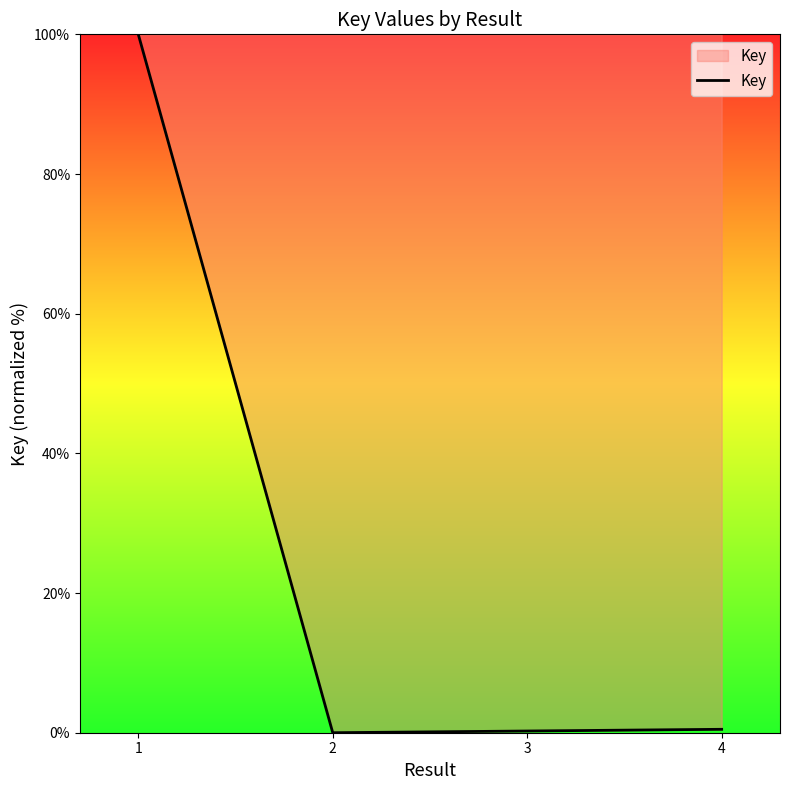

How many interior local valleys (lower than both neighbors) does the data have?

1